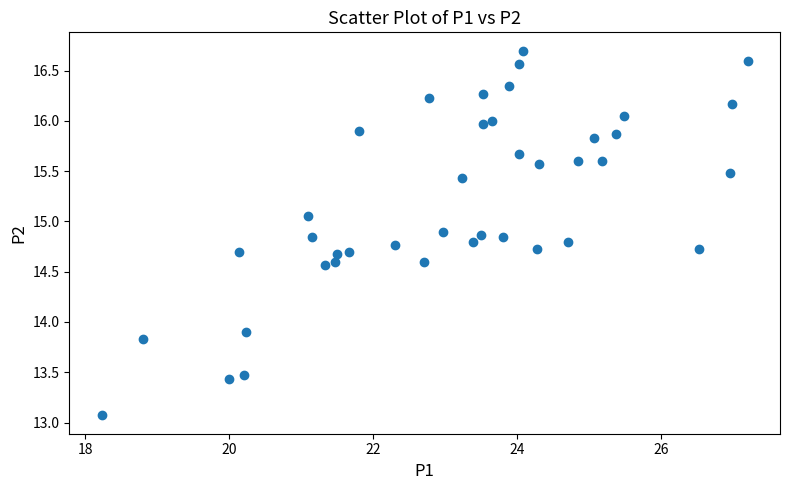

What is the range of X values (max minus min)?

9.0